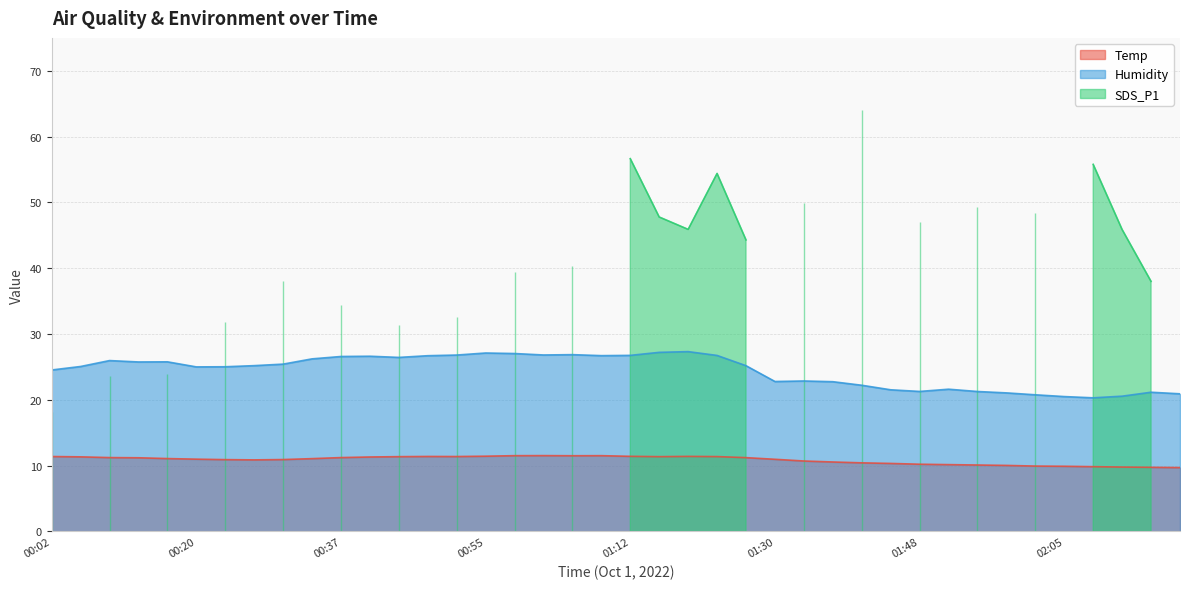

True or false: Temp and Humidity intersect in this chart.

False